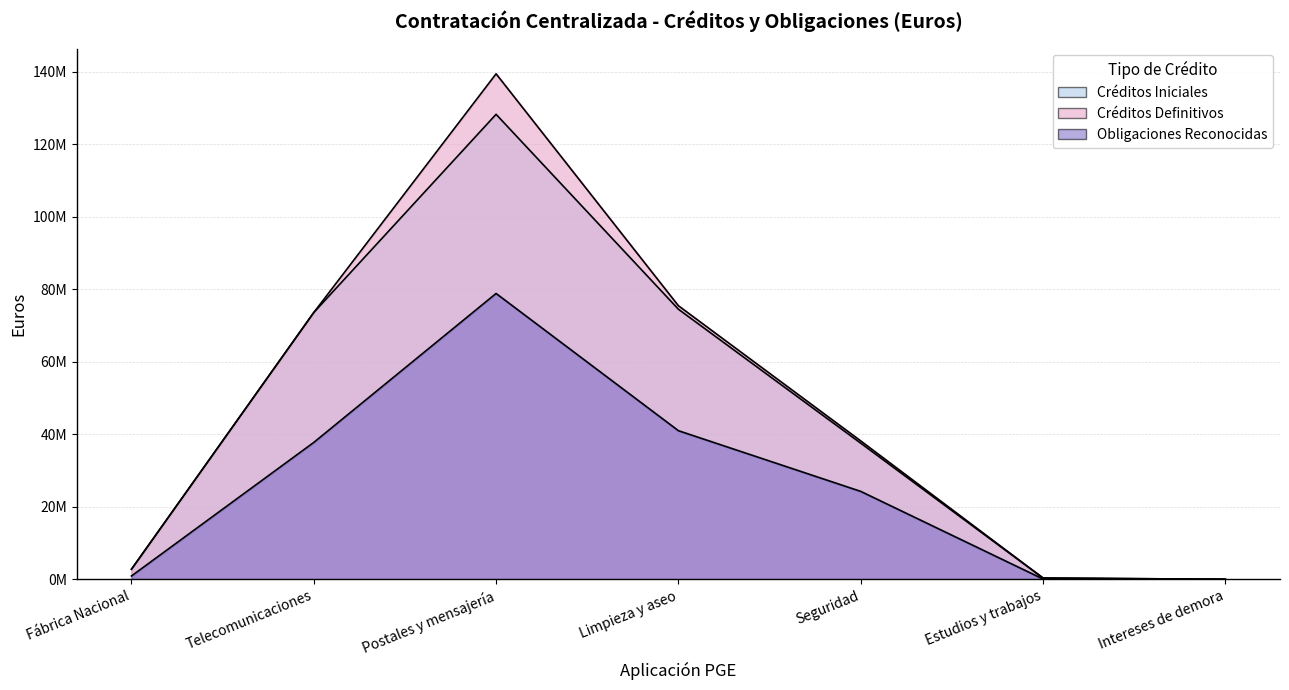

At which category does the chart reach its peak across all series?

Postales y mensajería